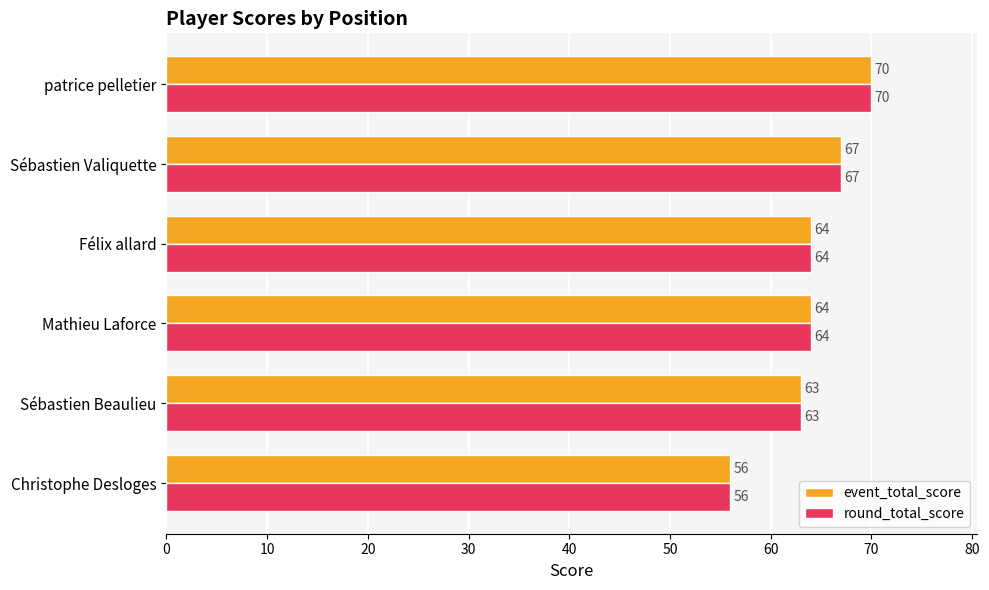

What is the maximum value shown in the chart?

70